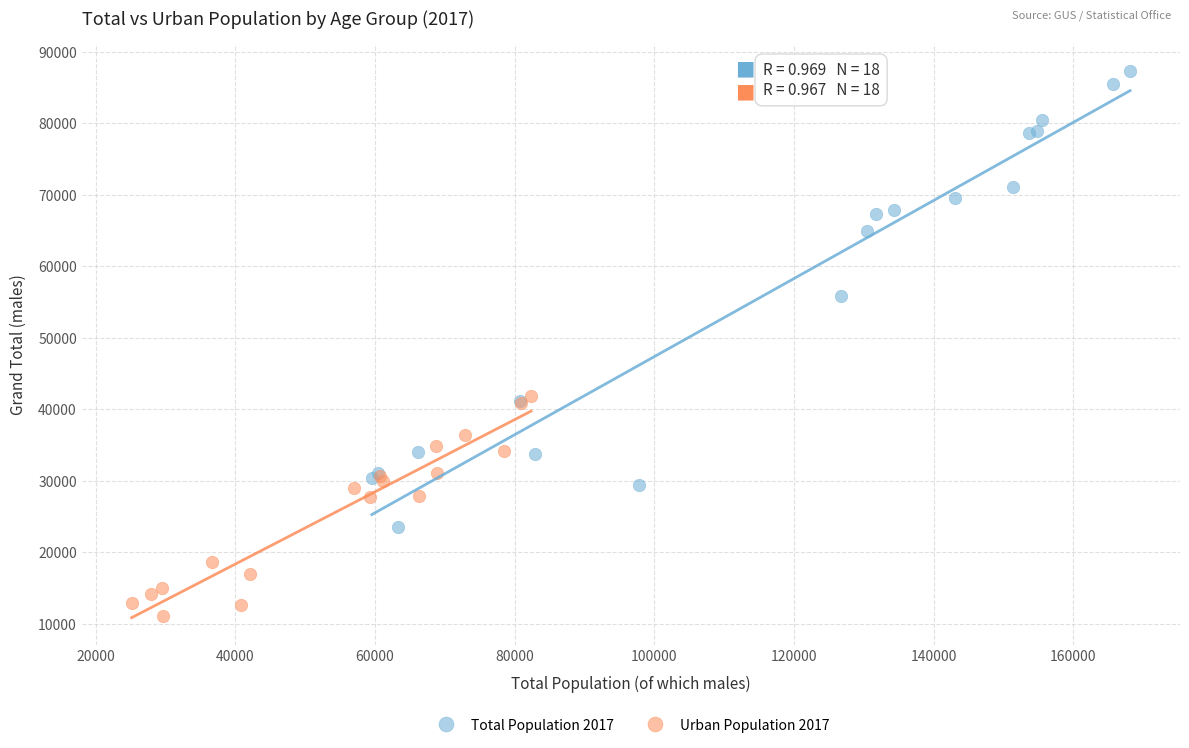

What are all the series names shown in the legend?

Total Population 2017, Urban Population 2017